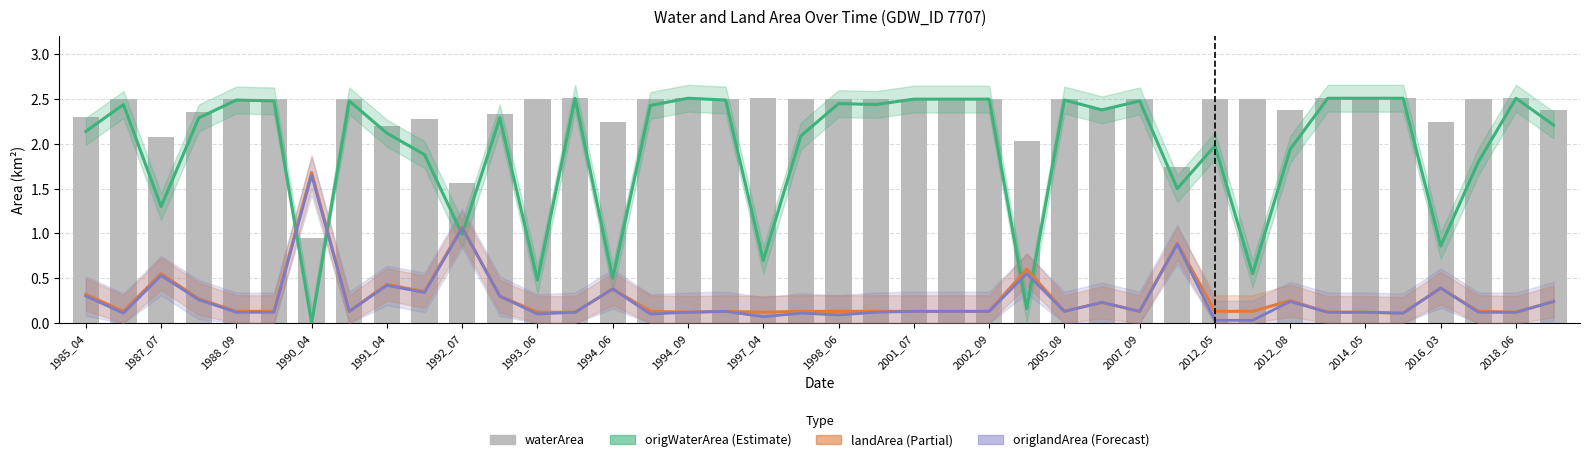

Which category has the highest value across all series?

2005_08